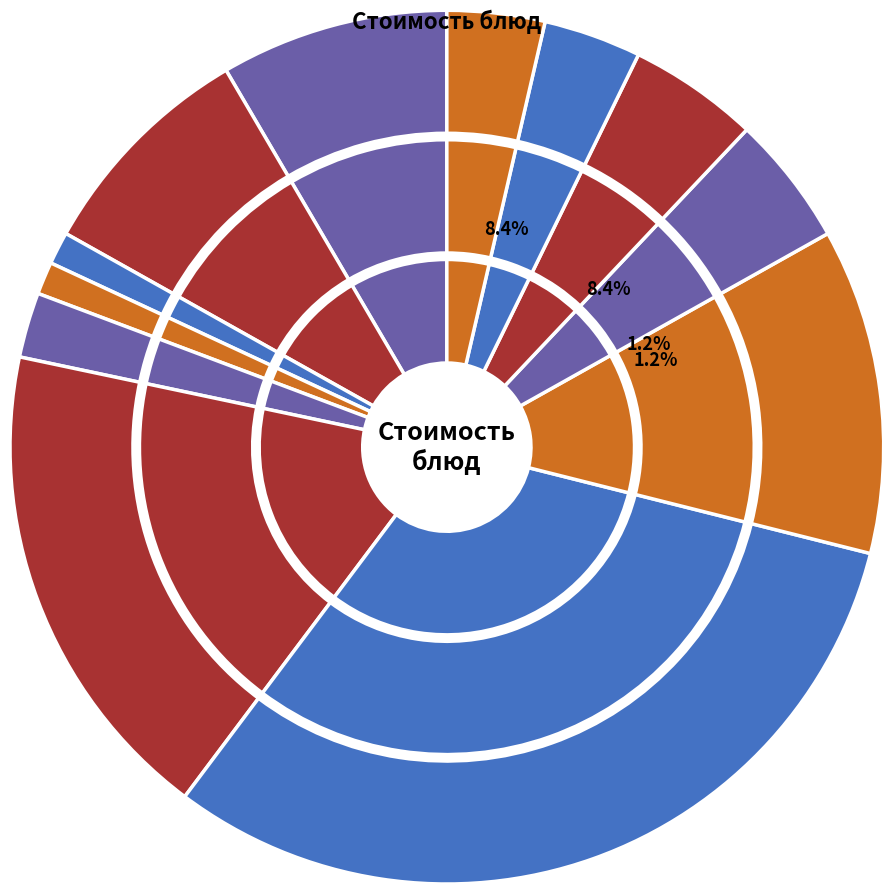

To the nearest percent, what portion does хлеб ржано-пшеничный (обед) represent?

4%